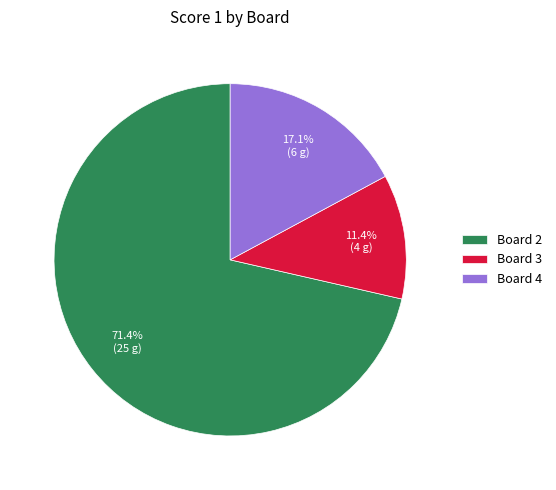

Is there a majority slice in this chart?

Yes